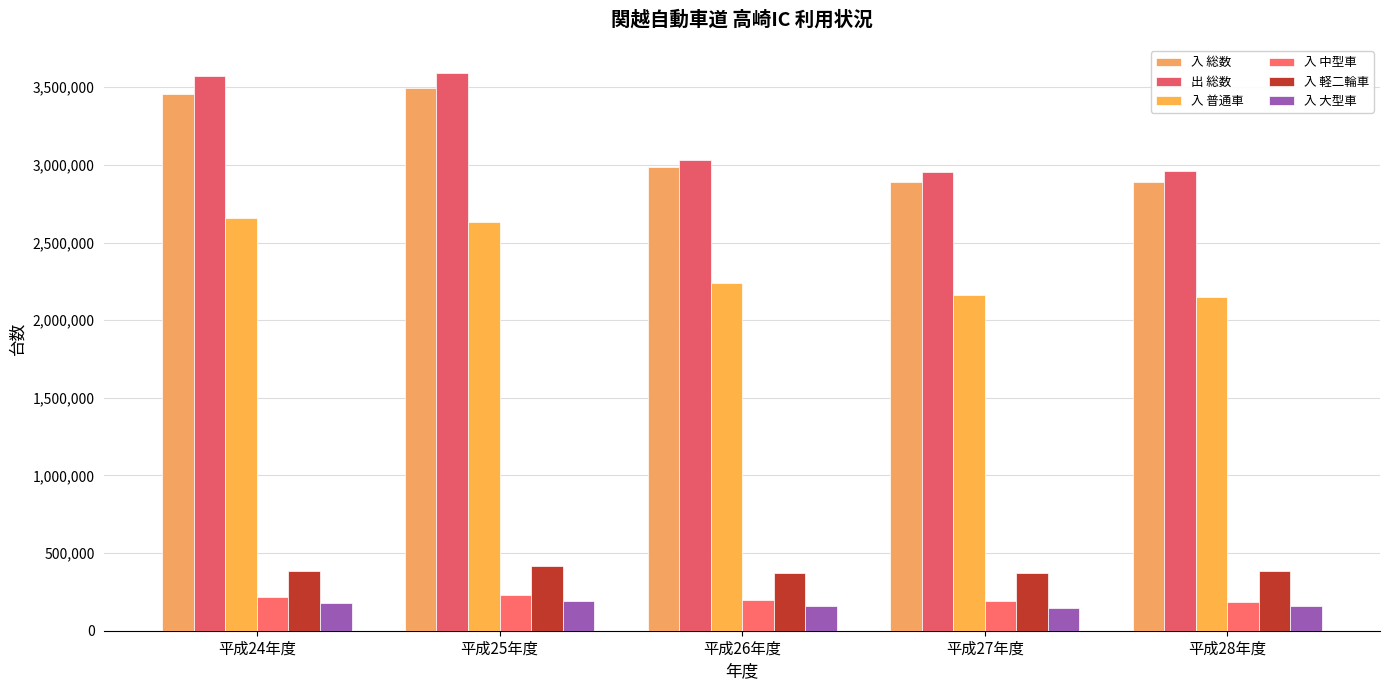

Reading left to right, what are all the values shown in this chart?

入 総数: 平成24年度=3458139	平成25年度=3493343	平成26年度=2986886	平成27年度=2891433	平成28年度=2892299
出 総数: 平成24年度=3574192	平成25年度=3591959	平成26年度=3029167	平成27年度=2957292	平成28年度=2962450
入 普通車: 平成24年度=2659162	平成25年度=2635335	平成26年度=2238731	平成27年度=2162318	平成28年度=2149405
入 中型車: 平成24年度=215404	平成25年度=227766	平成26年度=200863	平成27年度=190139	平成28年度=187923
入 軽二輪車: 平成24年度=384840	平成25年度=416871	平成26年度=374827	平成27年度=374940	平成28年度=381769
入 大型車: 平成24年度=180037	平成25年度=193100	平成26年度=157075	平成27年度=149282	平成28年度=157599